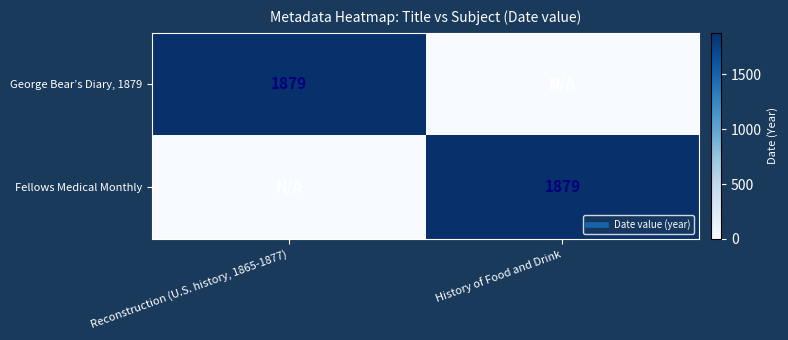

List the labels in order of George Bear’s Diary, 1879 value, largest first.

Reconstruction (U.S. history, 1865-1877), History of Food and Drink